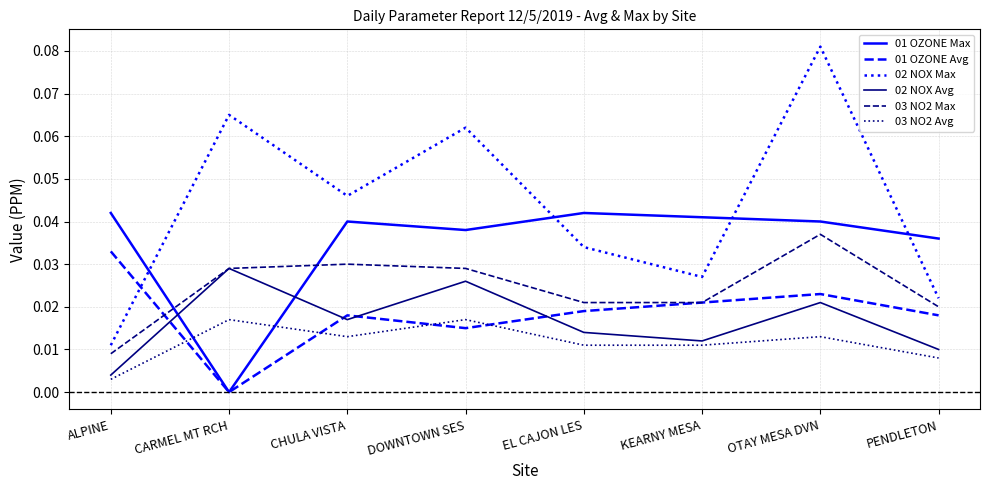

Which category has the highest value across all series?

OTAY MESA DVN